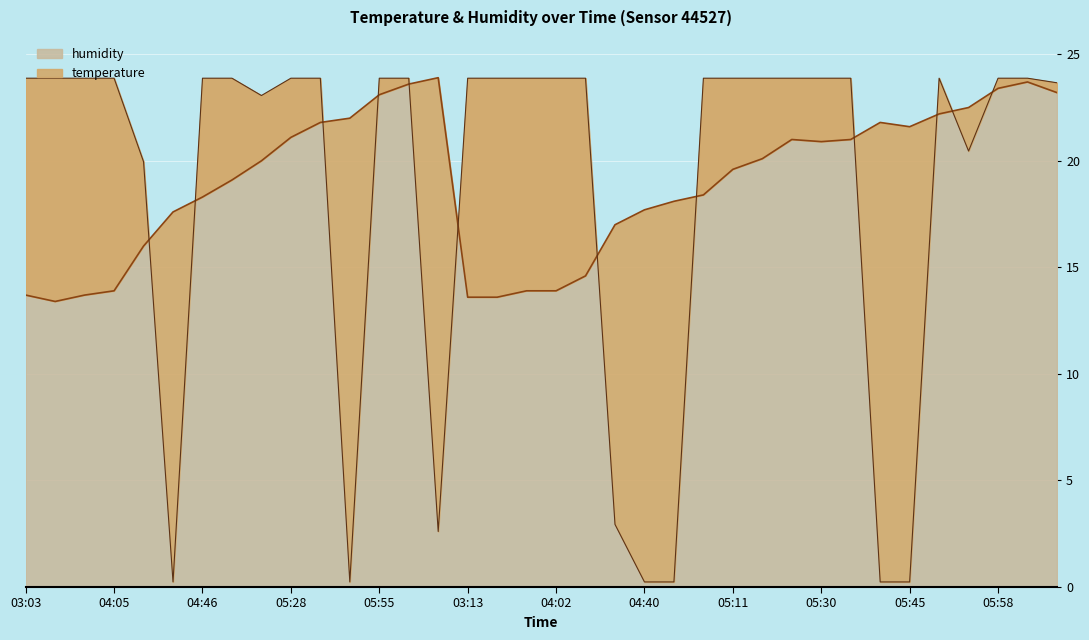

How many distinct data groups are displayed?

2